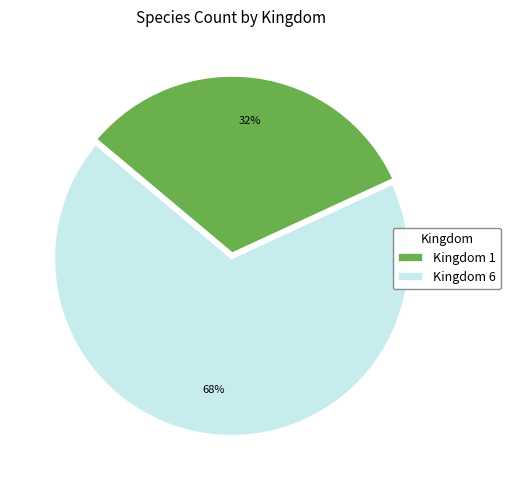

Between Kingdom 1 and Kingdom 6, which is larger?

Kingdom 6